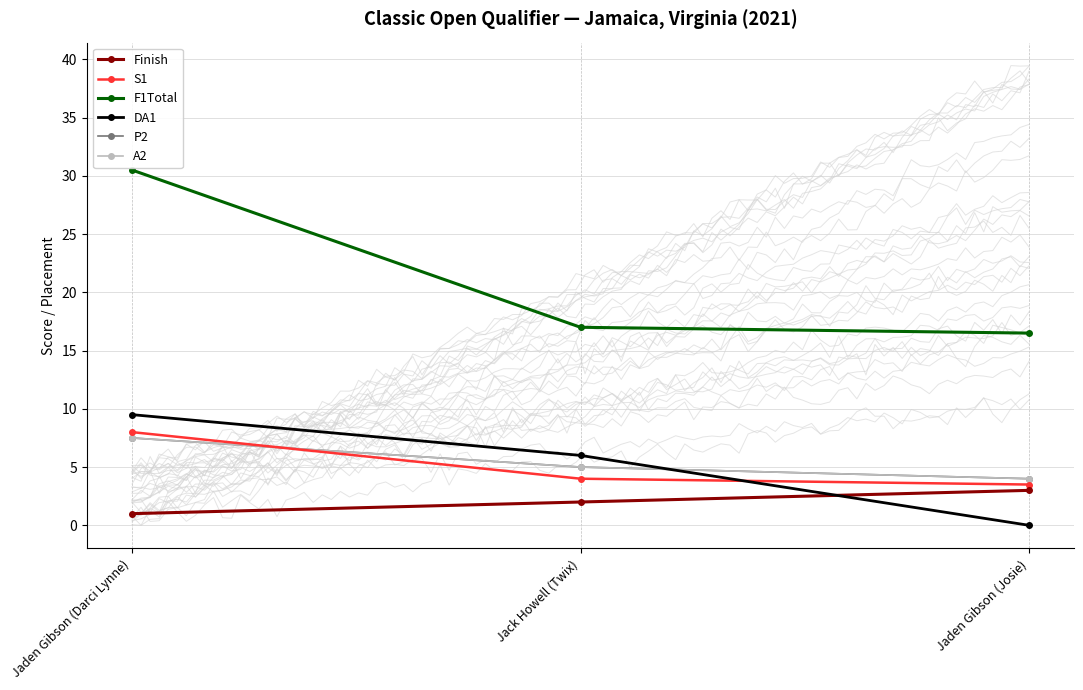

List the series in order of their peak value, highest first.

F1Total, DA1, S1, P2, A2, Finish